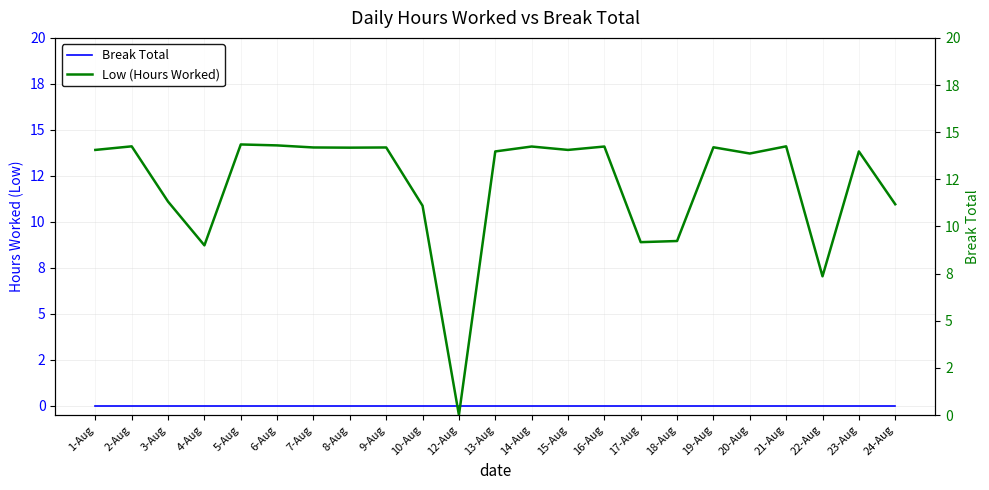

How many lines are shown in the chart?

2